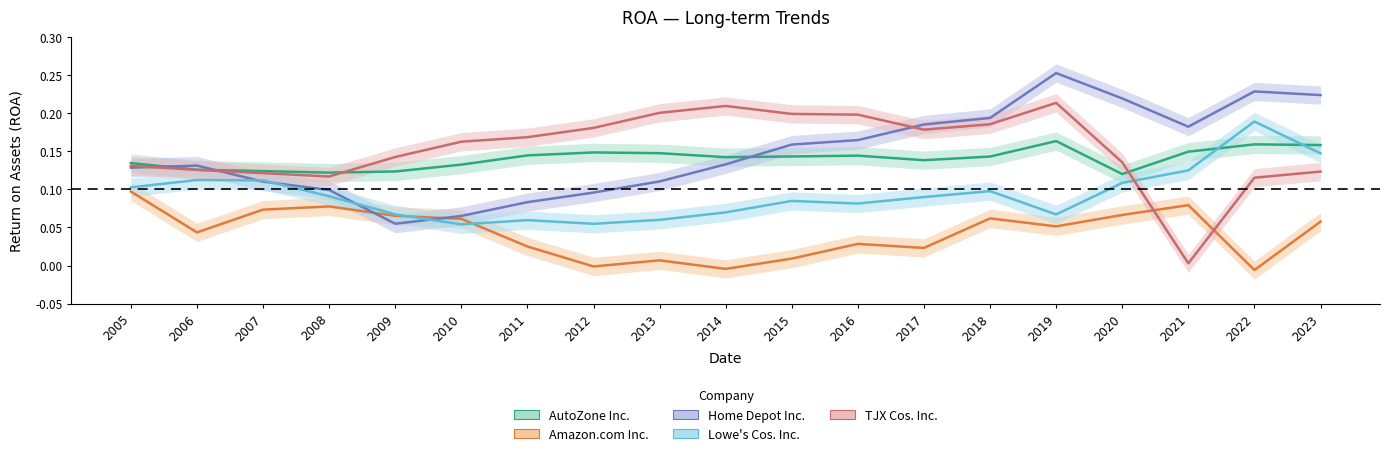

What is the label of the 14th point from the right?

2010-08-28